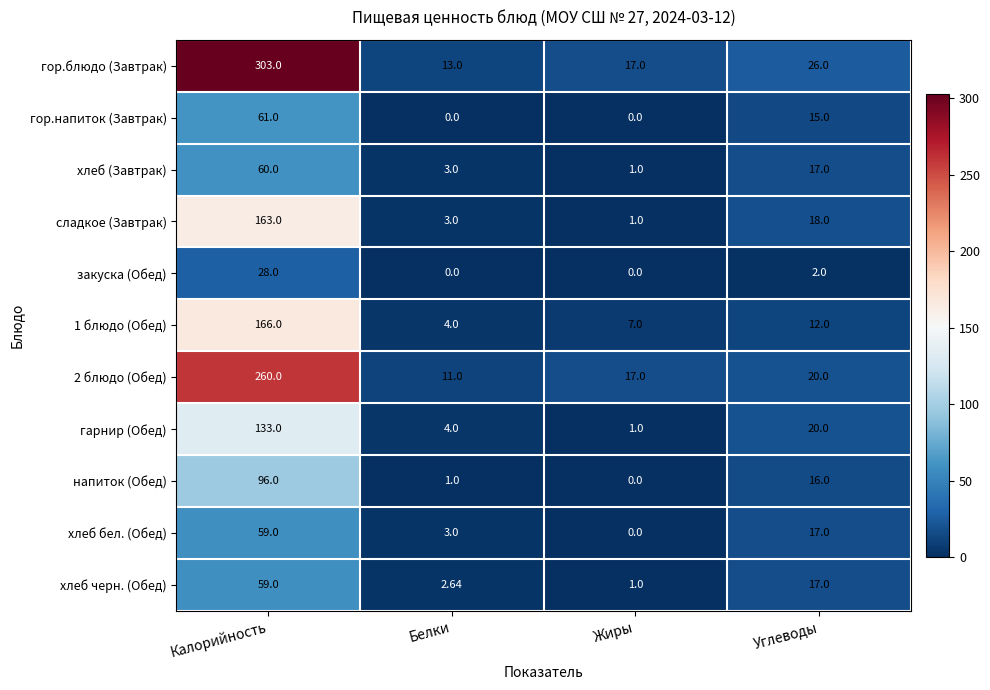

Rank the categories by 2 блюдо (Обед) value from lowest to highest.

Белки, Жиры, Углеводы, Калорийность